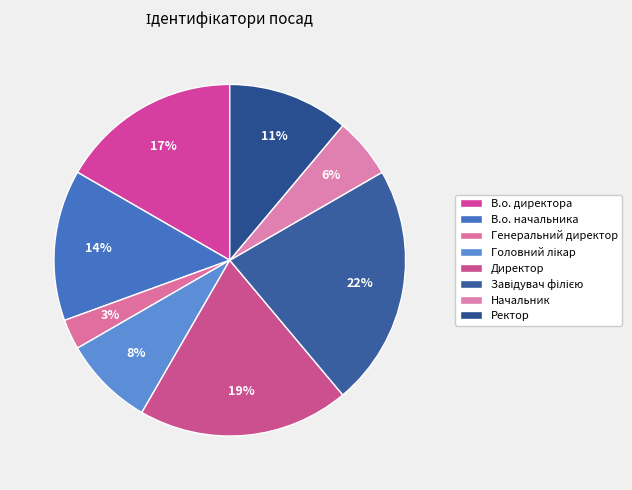

Does any single category account for the majority?

No